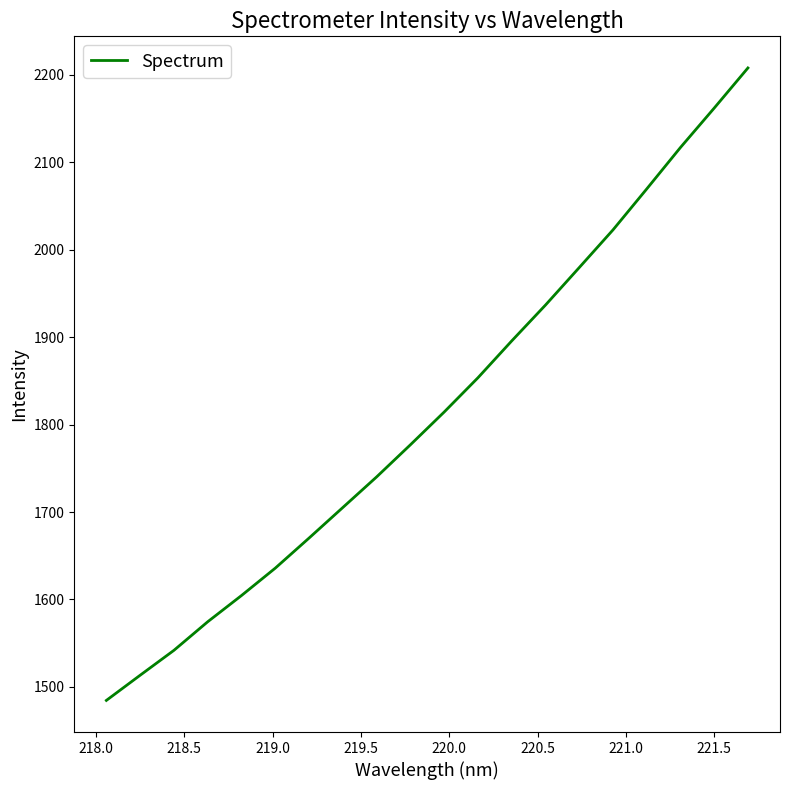

What is the difference between the maximum and minimum values?

722.9